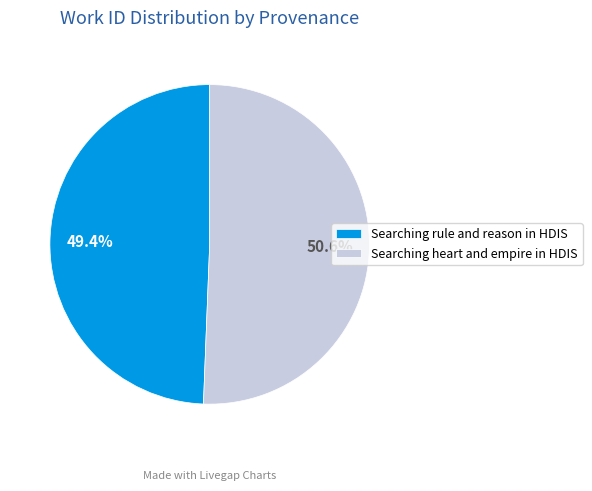

The Searching heart and empire in HDIS slice represents 58% of the pie. True or false?

False